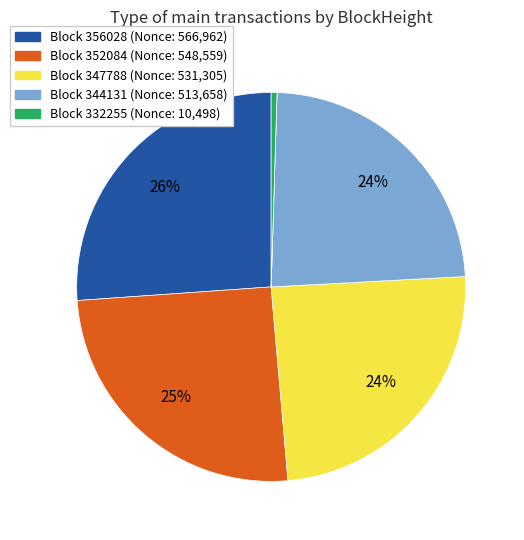

Is there a majority slice in this chart?

No